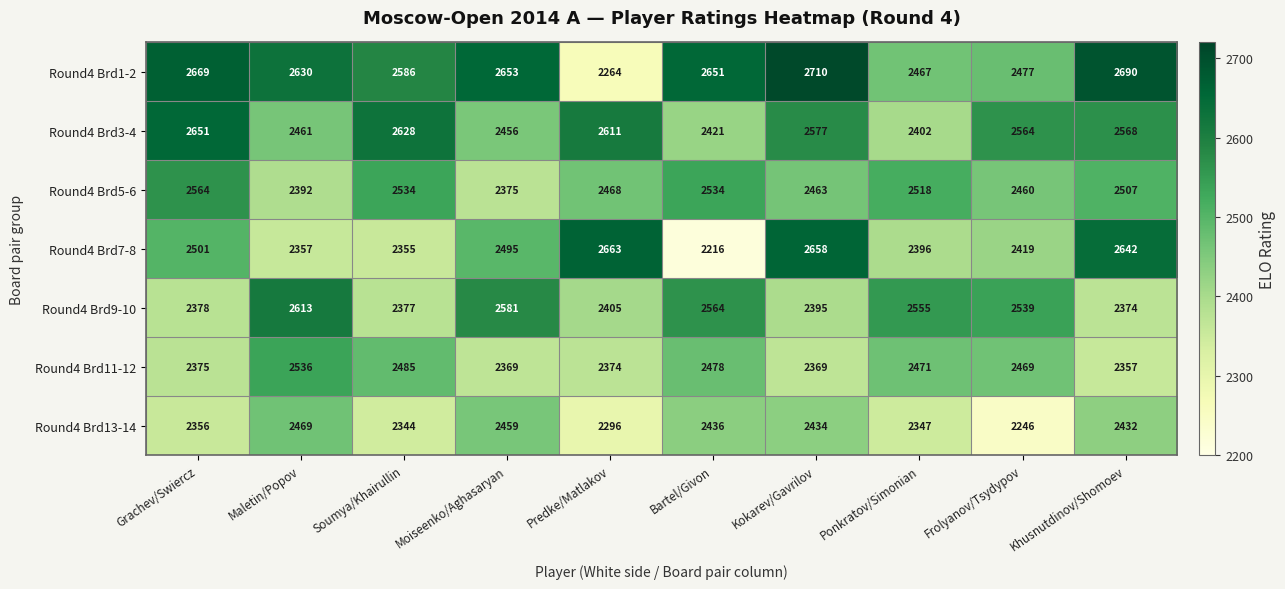

What is the greatest value displayed?

2710